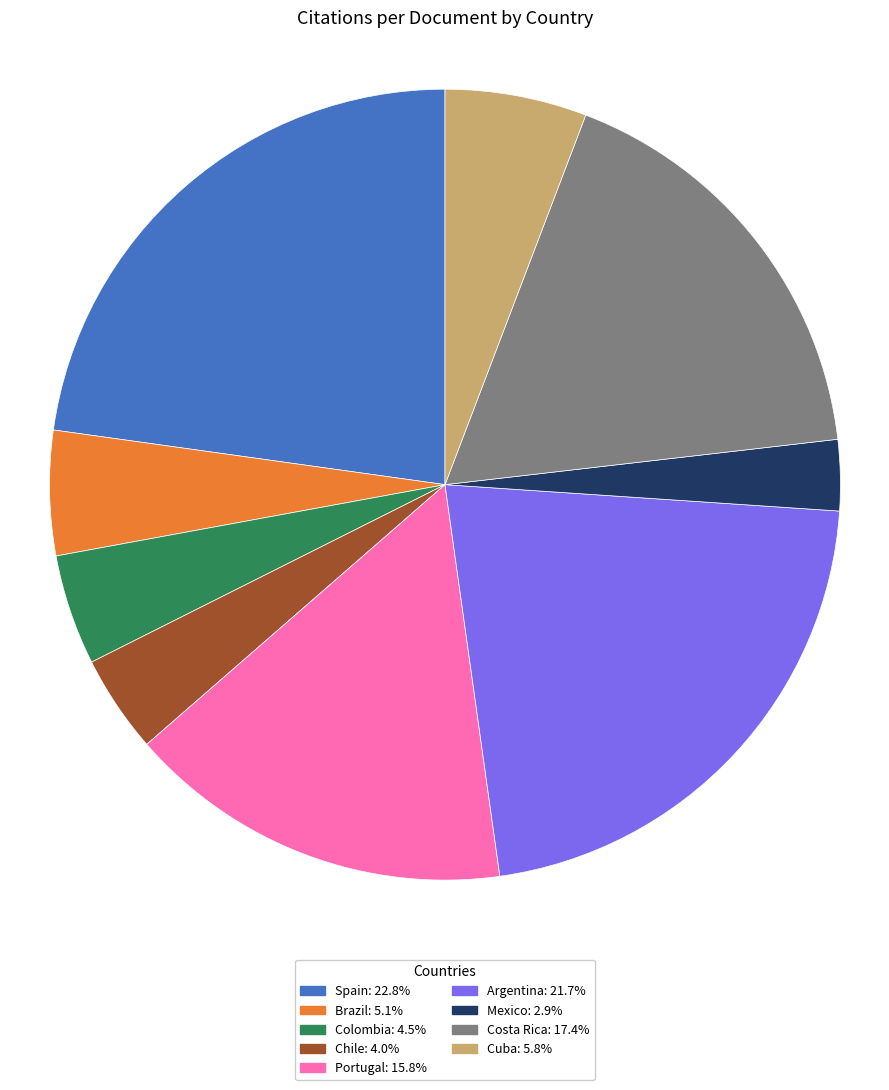

What is the smallest slice in the pie chart?

Mexico